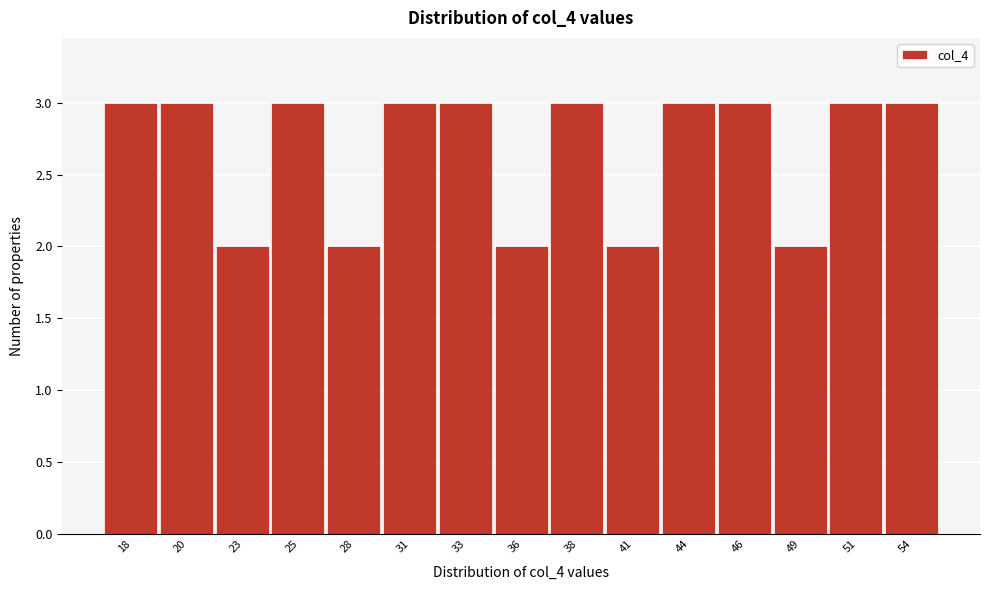

Reading left to right, what are all the values shown in this chart?

18=3	20=3	23=2	25=3	28=2	31=3	33=3	36=2	38=3	41=2	44=3	46=3	49=2	51=3	54=3